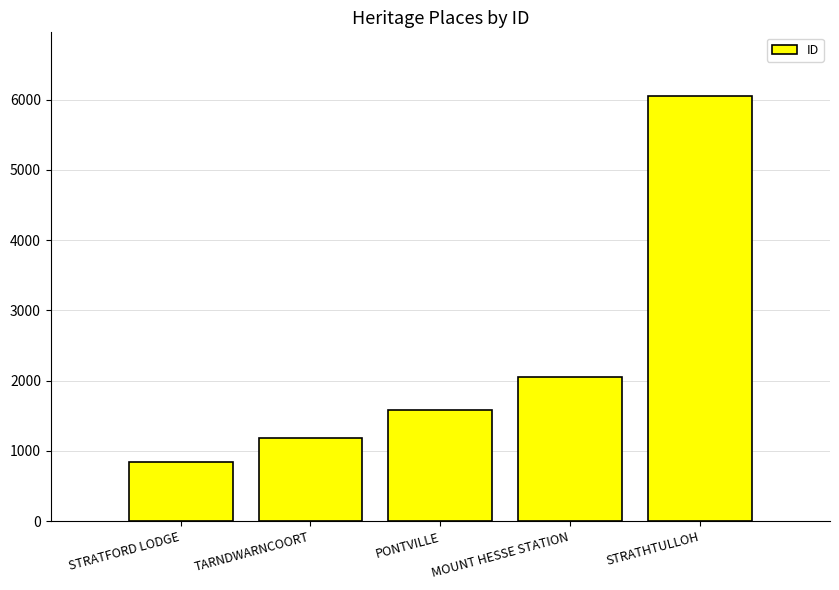

What is the smallest value displayed?

839